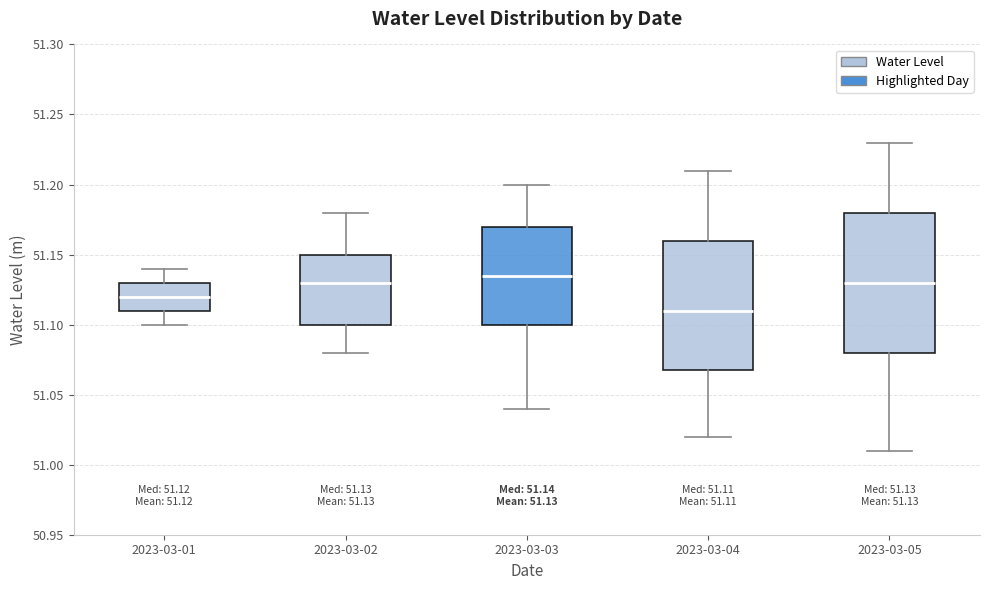

Comparing the boxes themselves (not the whiskers), which one is the tallest?

2023-03-05